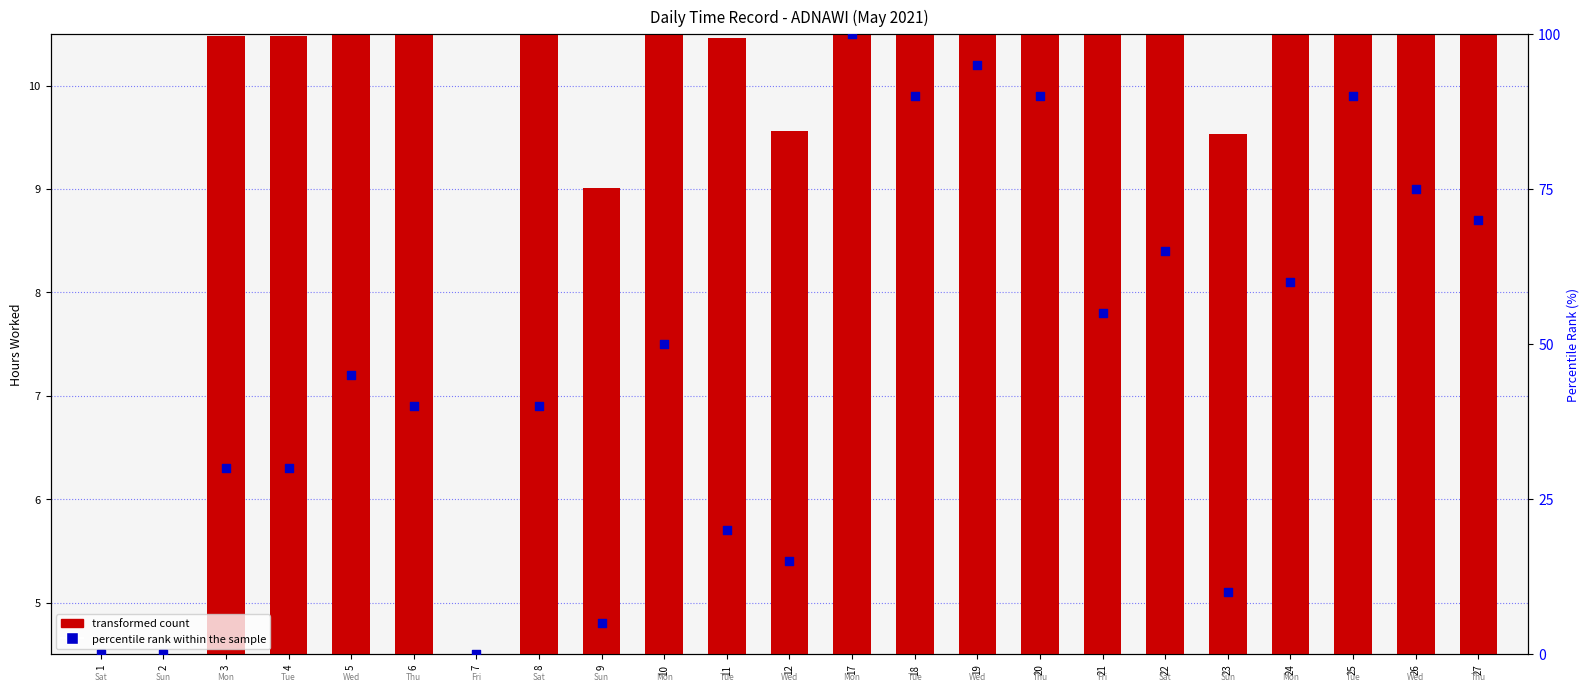

What is the total value across all series at 23?

19.5